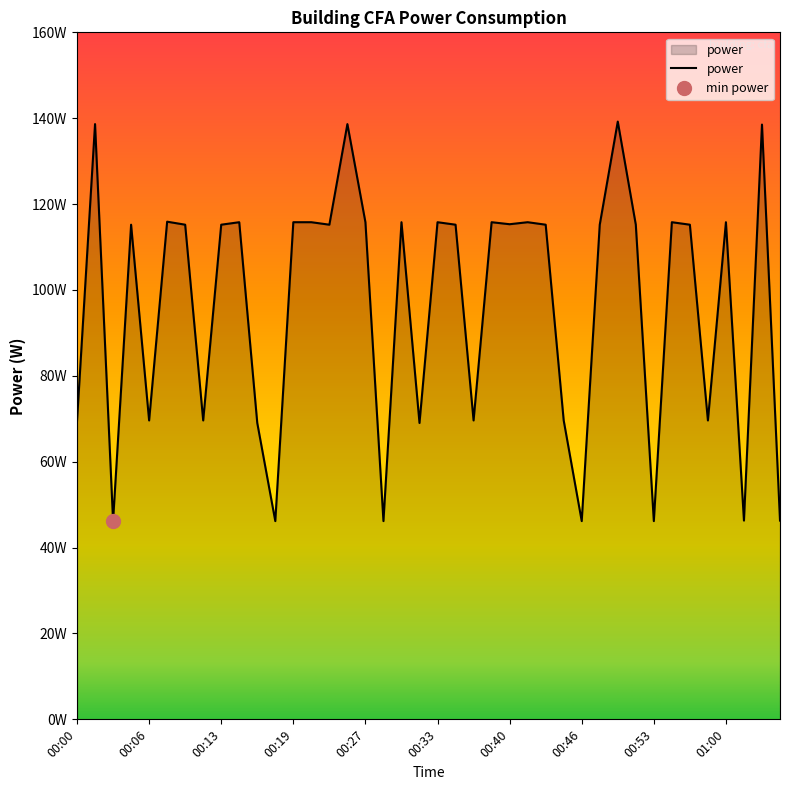

The chart shows a value of 27.2 at 00:17. True or false?

False